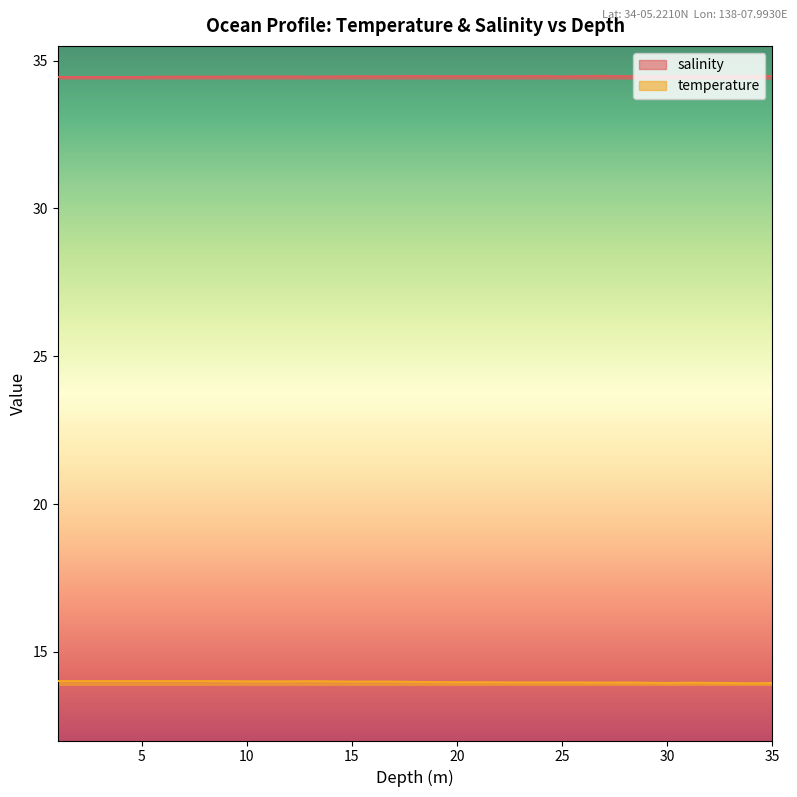

True or false: salinity and temperature cross at least once.

False